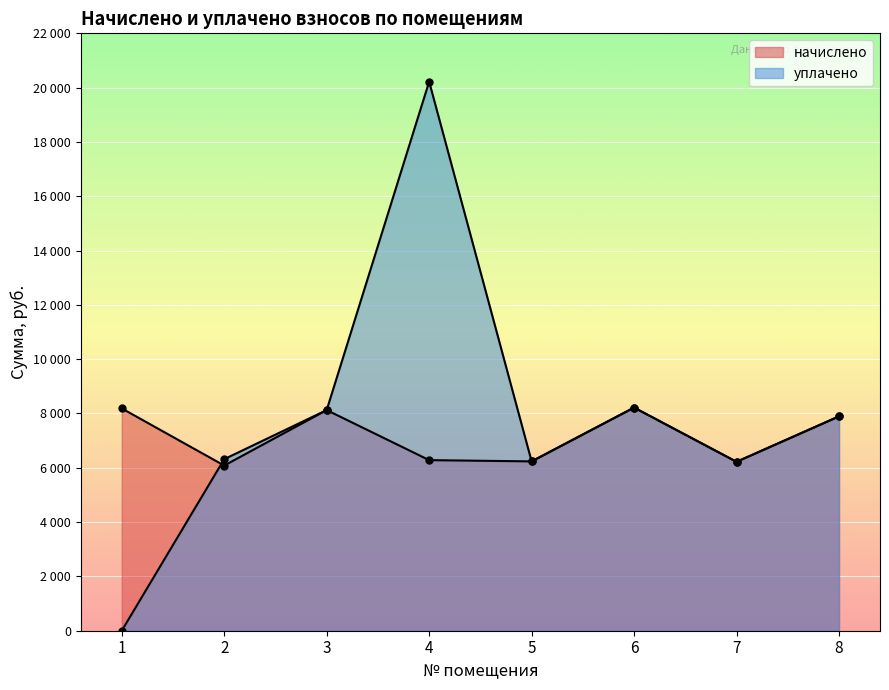

Which series has the largest range (max minus min)?

уплачено